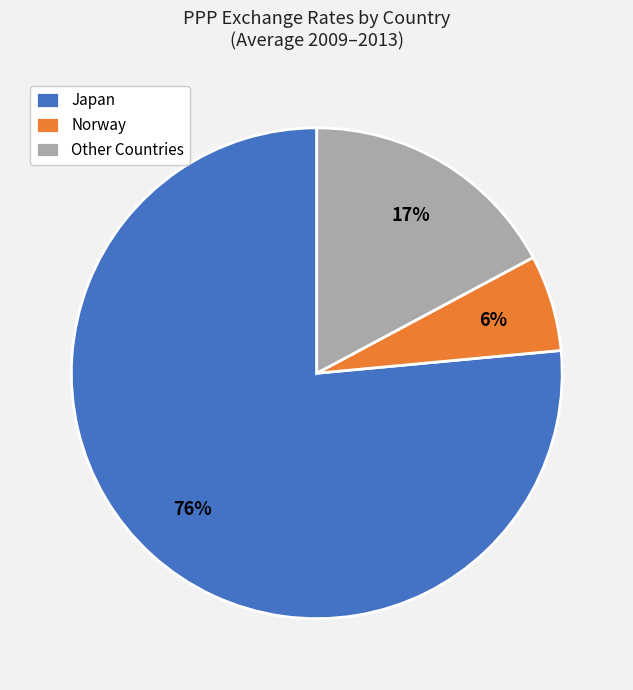

Which has a higher value, Japan or Other Countries?

Japan